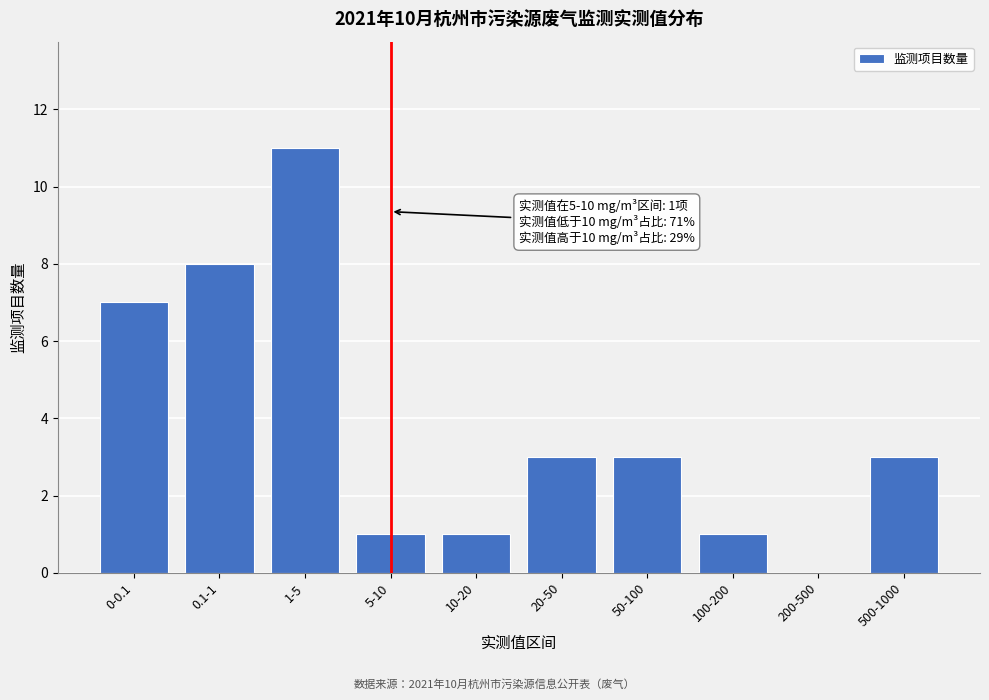

Reading left to right, extract all data points from this chart.

0-0.1=7	0.1-1=8	1-5=11	5-10=1	10-20=1	20-50=3	50-100=3	100-200=1	200-500=0	500-1000=3